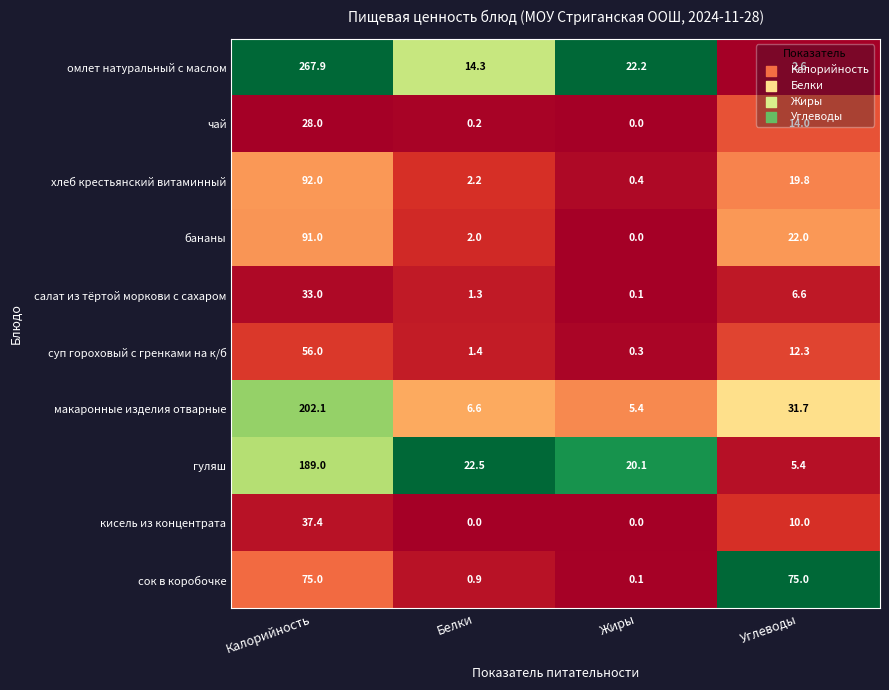

At how many categories does at least one series exceed 0?

4